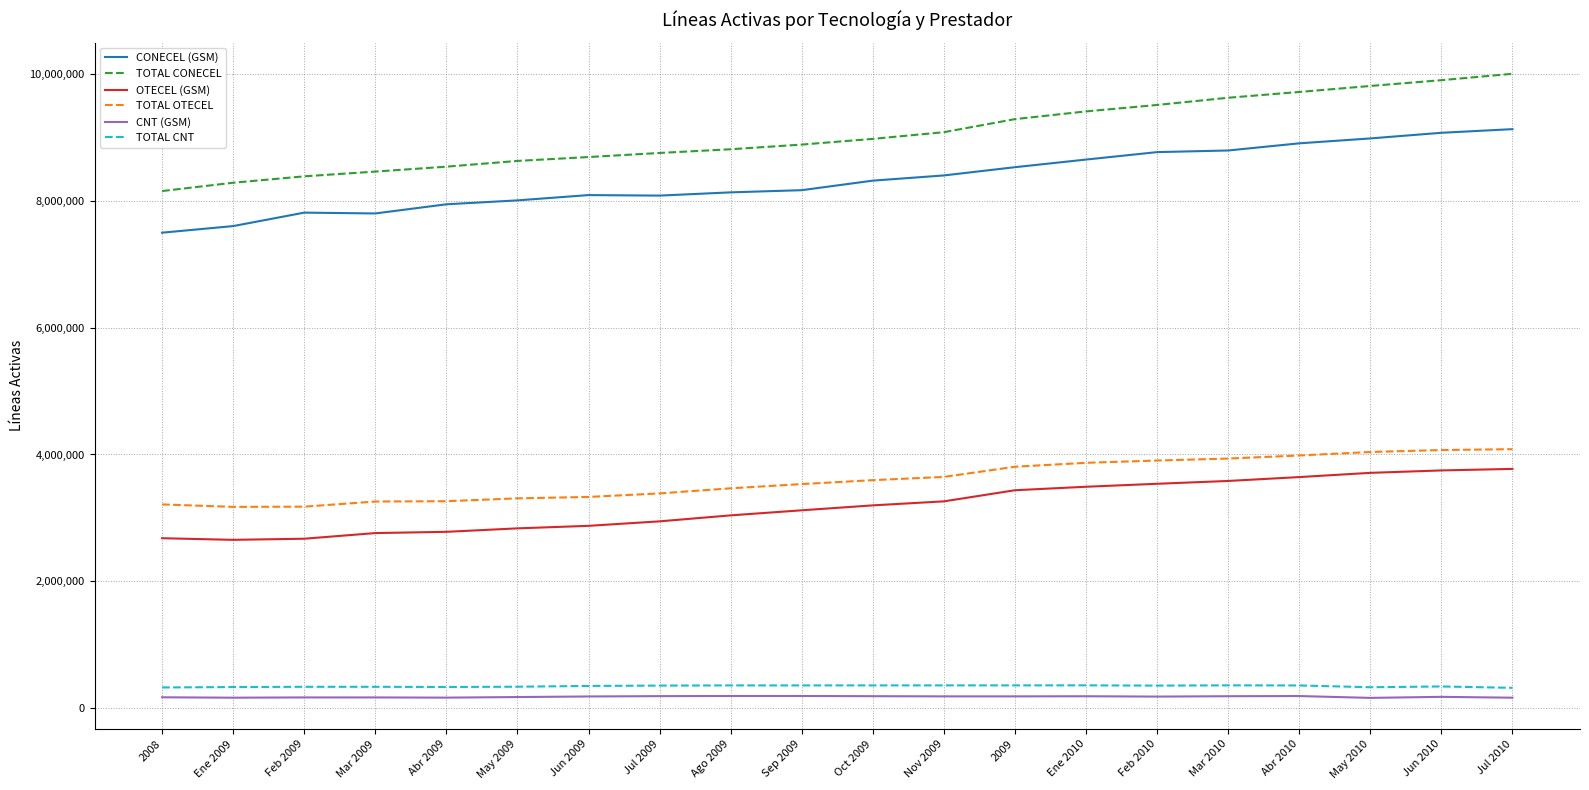

True or false: TOTAL OTECEL and CONECEL (GSM) cross at least once.

False